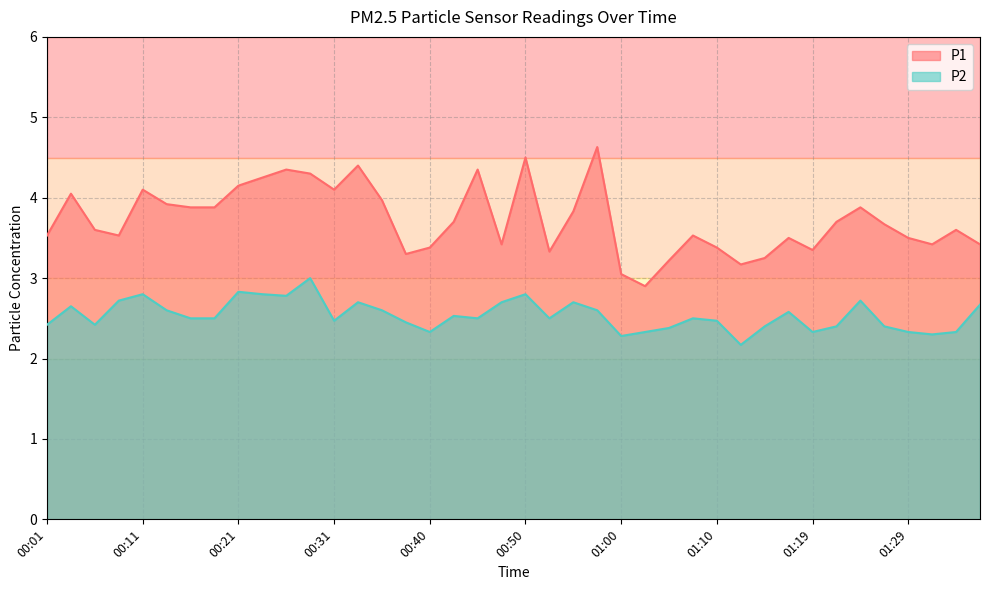

Which category has the lowest value in the P1 series?

01:02